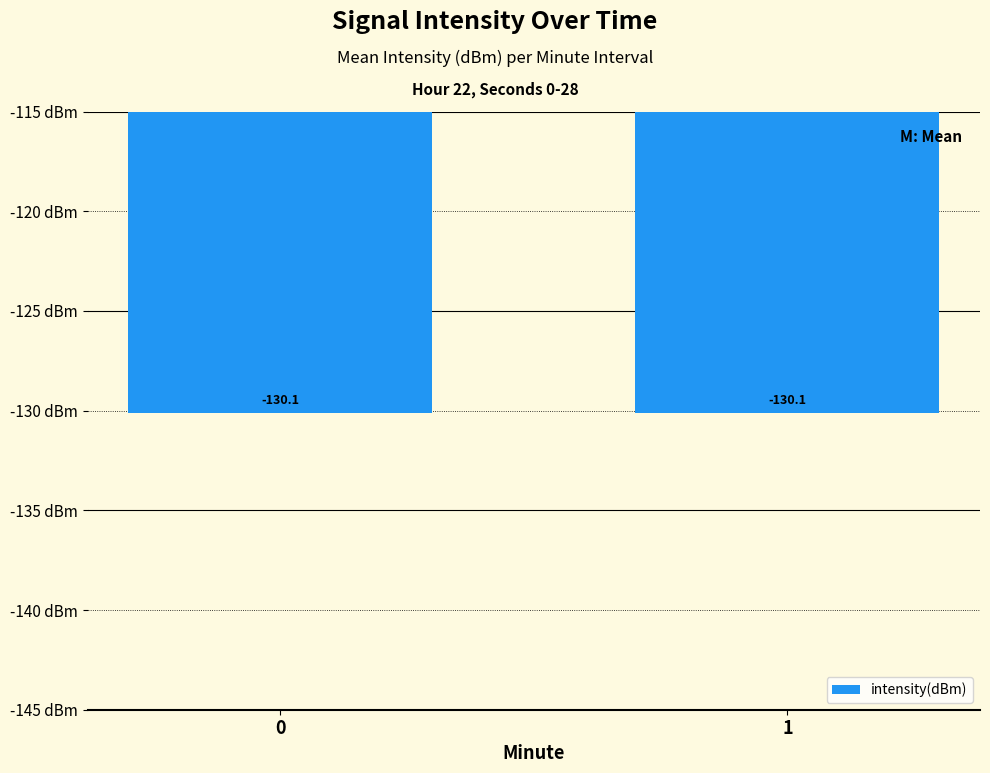

The chart shows a value of -130.1 at 0. True or false?

True